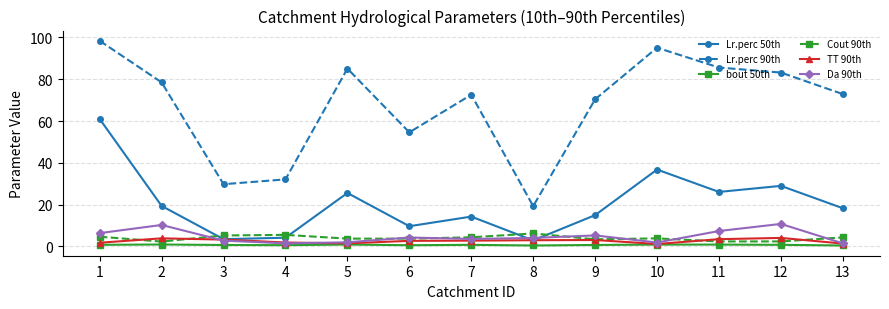

True or false: Cout 90th has a value of 3.8 at 6.

True